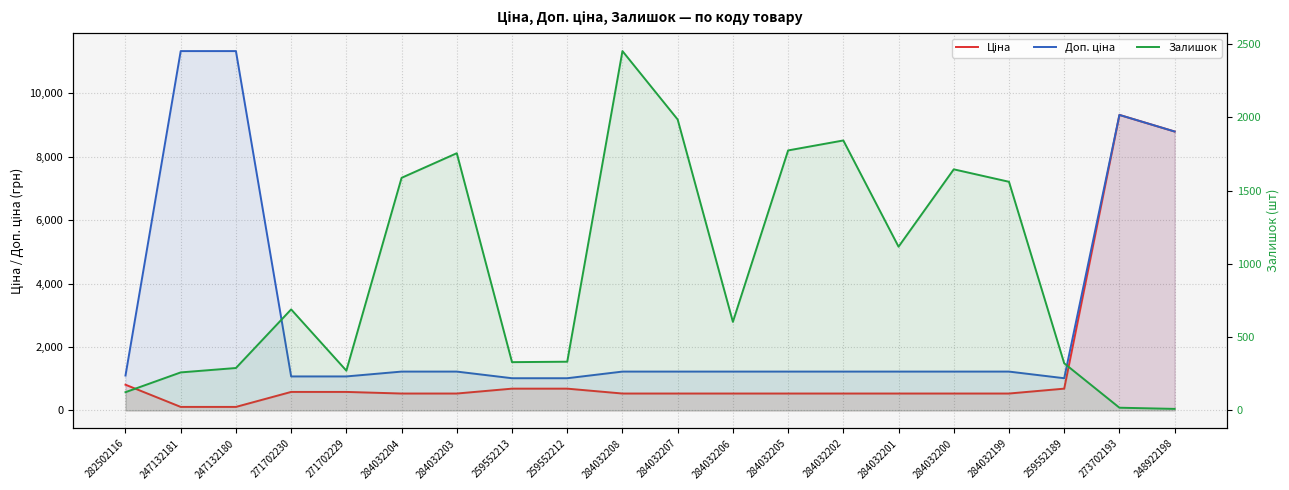

Which label corresponds to the largest value in the chart?

247132181